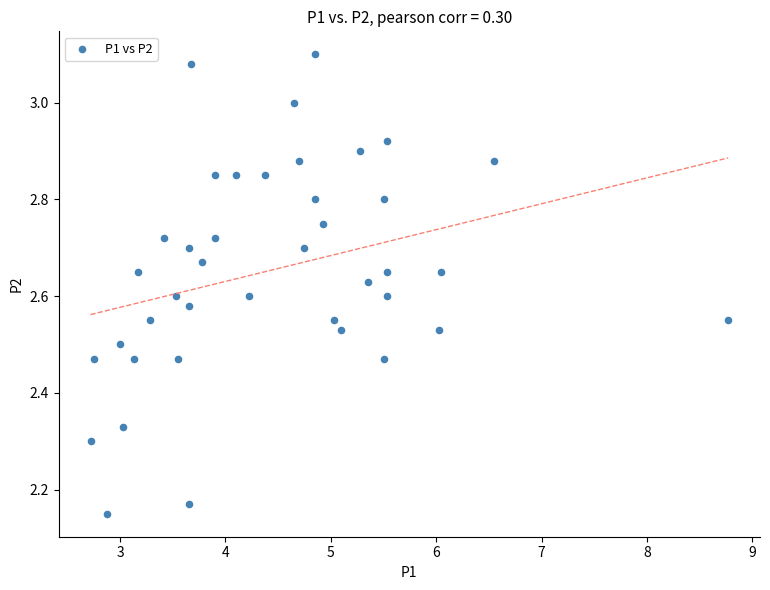

What is the range of X values (max minus min)?

6.0